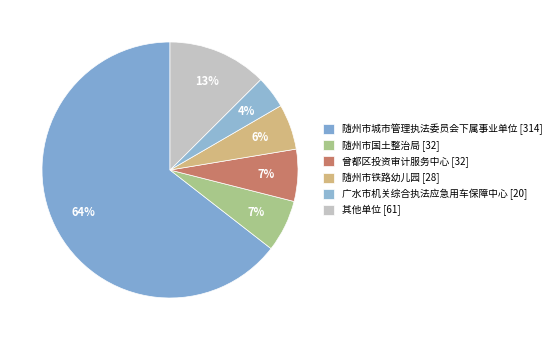

How many slices are in this pie chart?

6